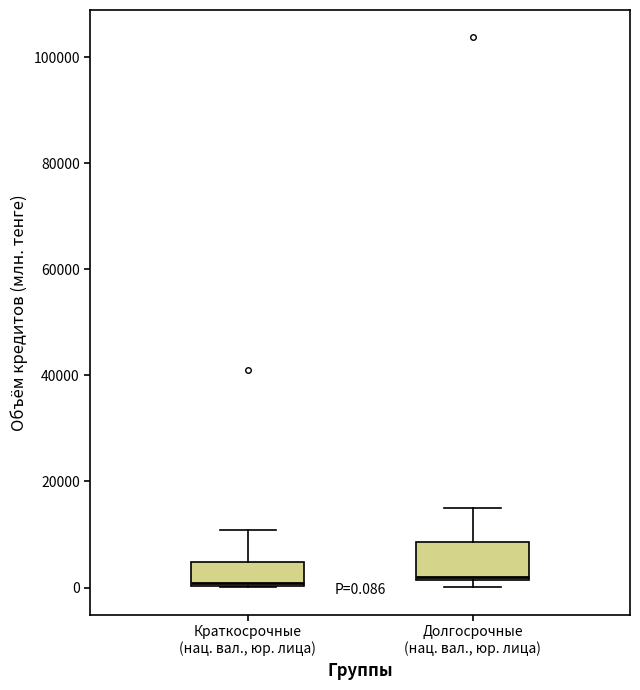

Which box is the tallest, from its lower edge to its upper edge?

Долгосрочные (нац. вал., юр. лица)